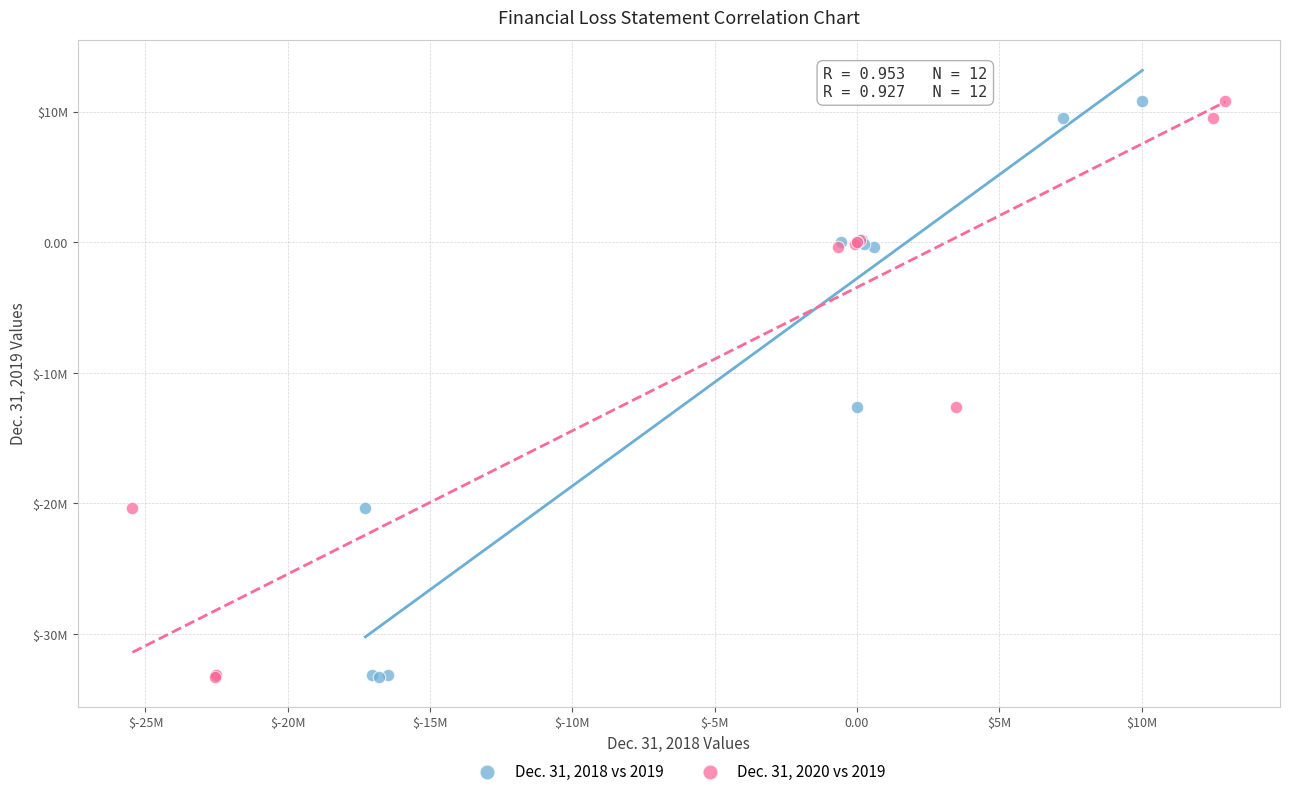

What are all the series names shown in the legend?

Dec. 31, 2018 vs 2019, Dec. 31, 2020 vs 2019